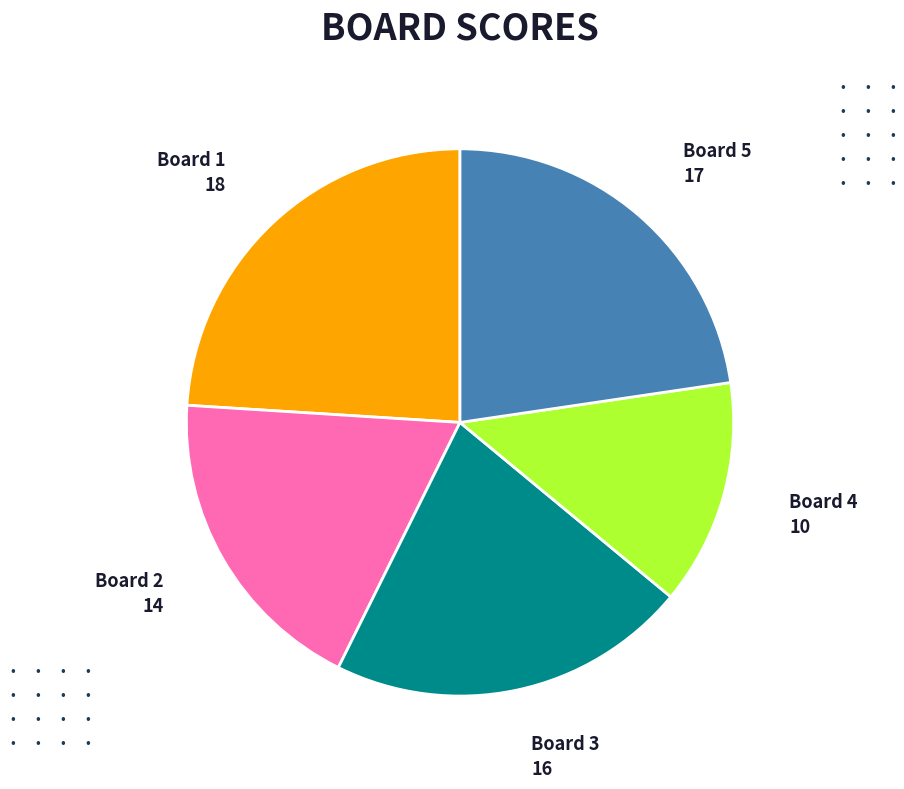

Which has a higher value, Board 2 or Board 1?

Board 1